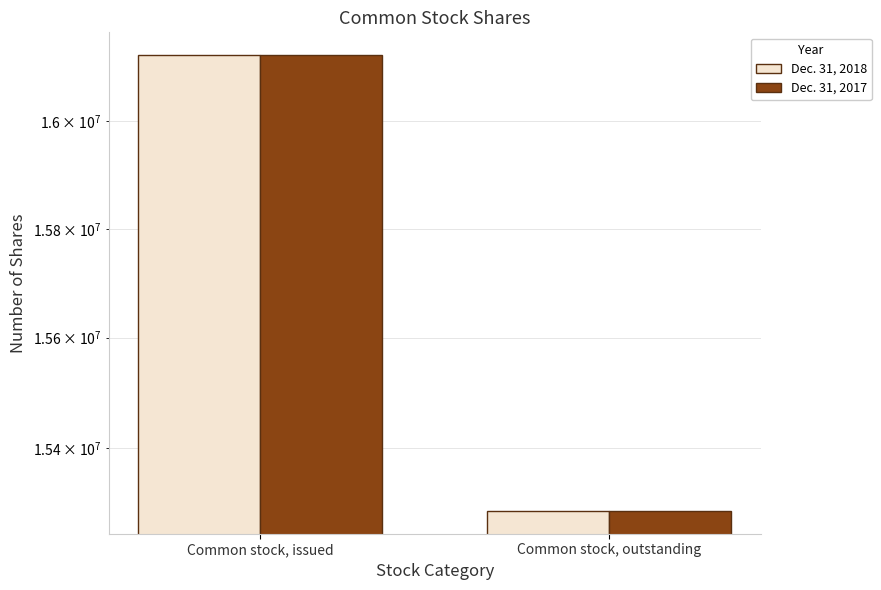

Where is Dec. 31, 2017 nearest to the value 15705610?

Common stock, outstanding